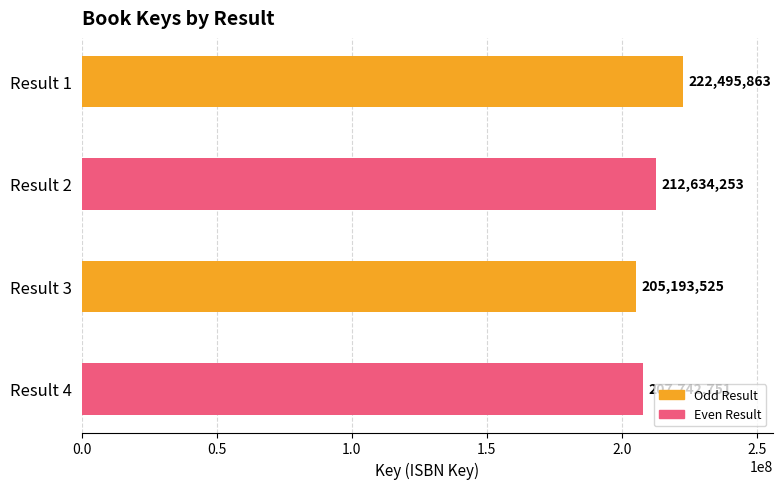

What is the value of the 3rd bar from the top?

205193525